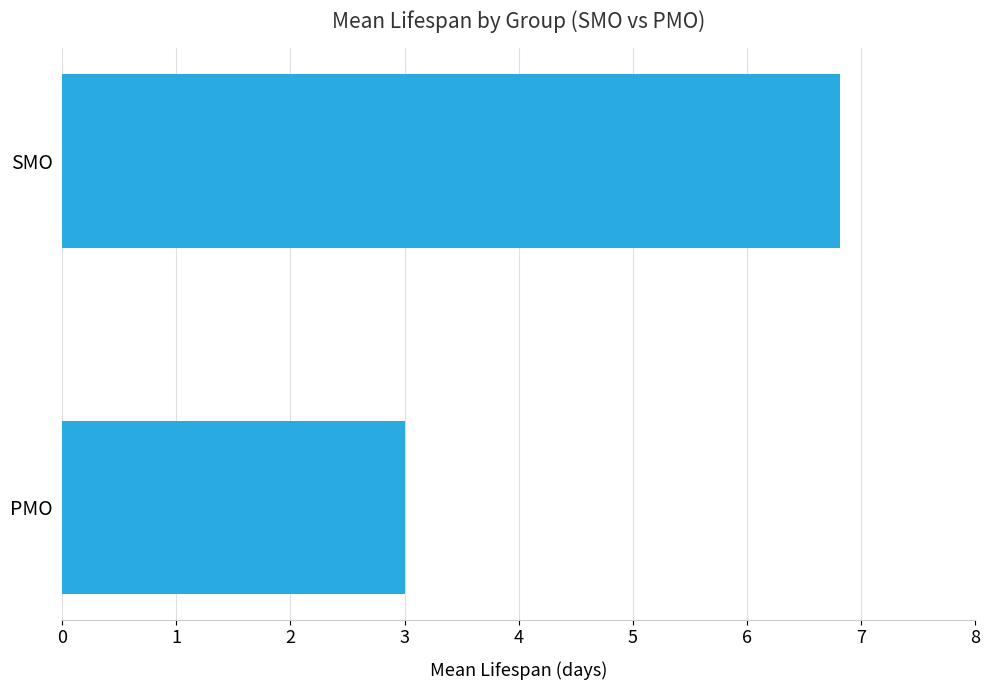

At which label is the value closest to 4?

PMO